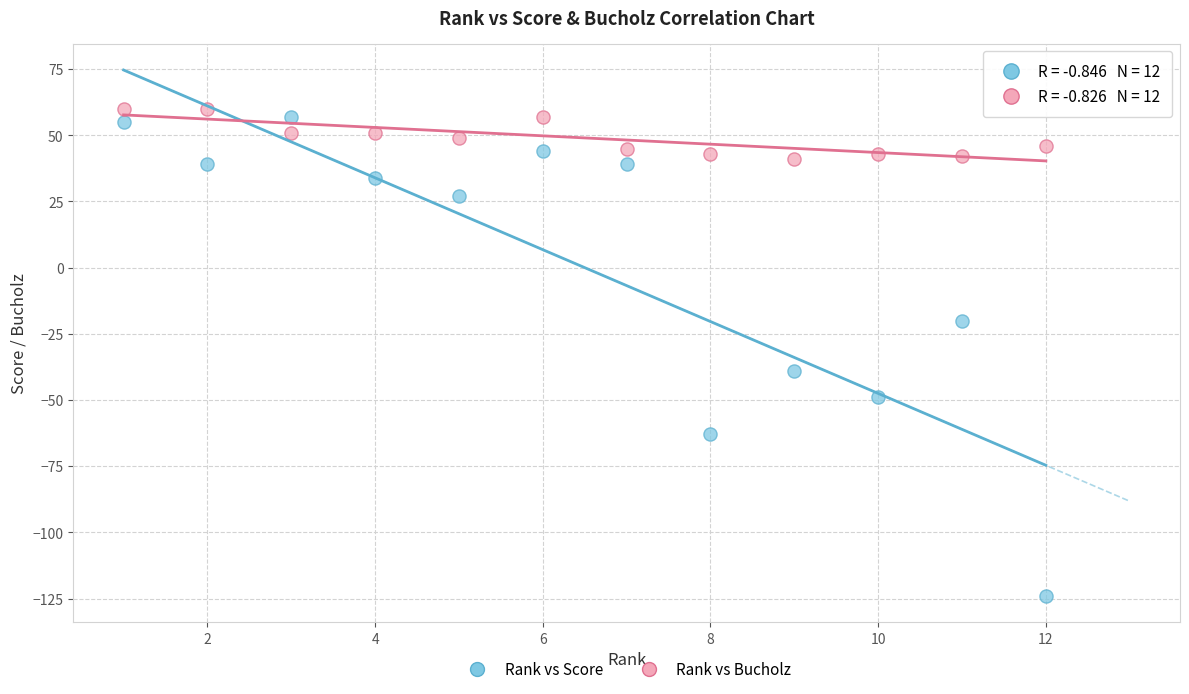

What are all the series names shown in the legend?

Rank vs Score, Rank vs Bucholz